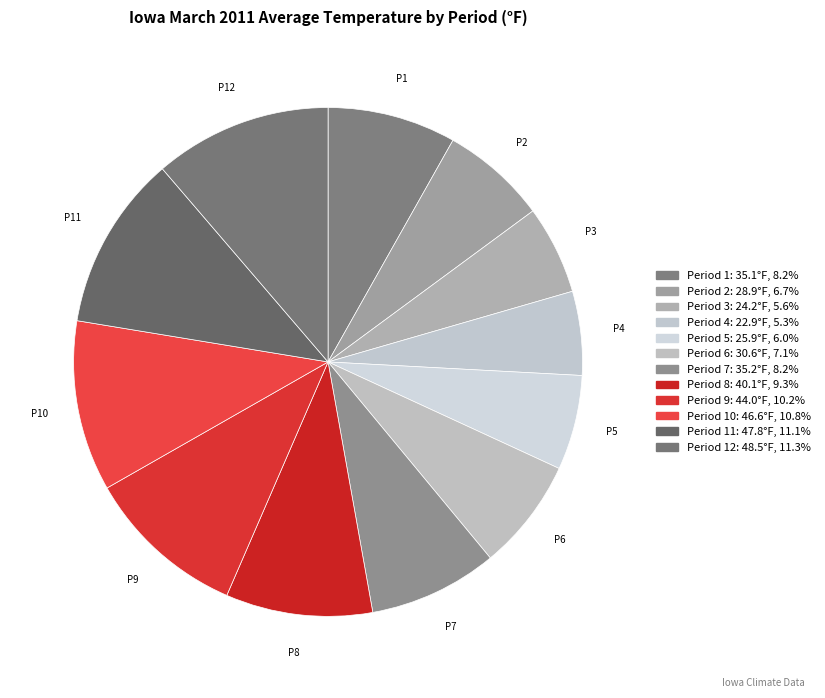

Is there a majority slice in this chart?

No